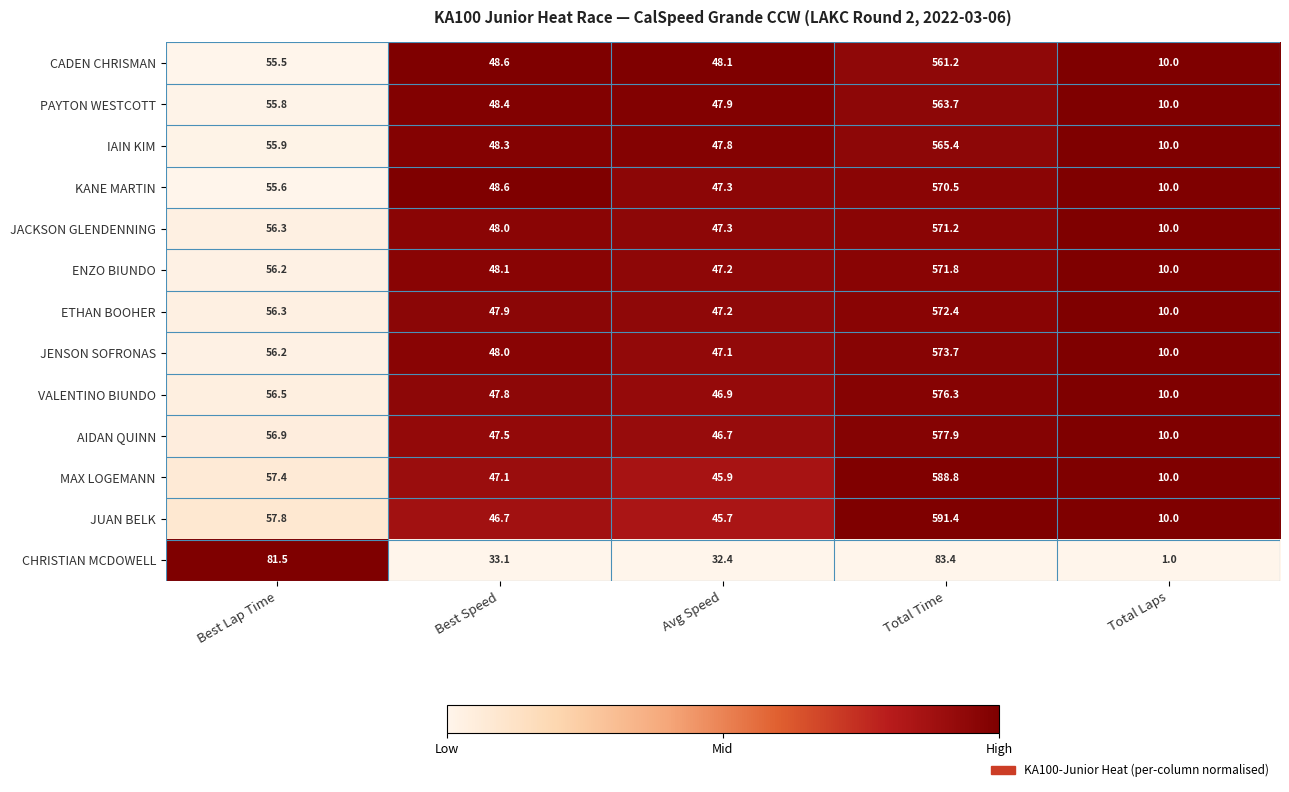

Rank the categories by ENZO BIUNDO value from highest to lowest.

Total Time, Best Lap Time, Best Speed, Avg Speed, Total Laps